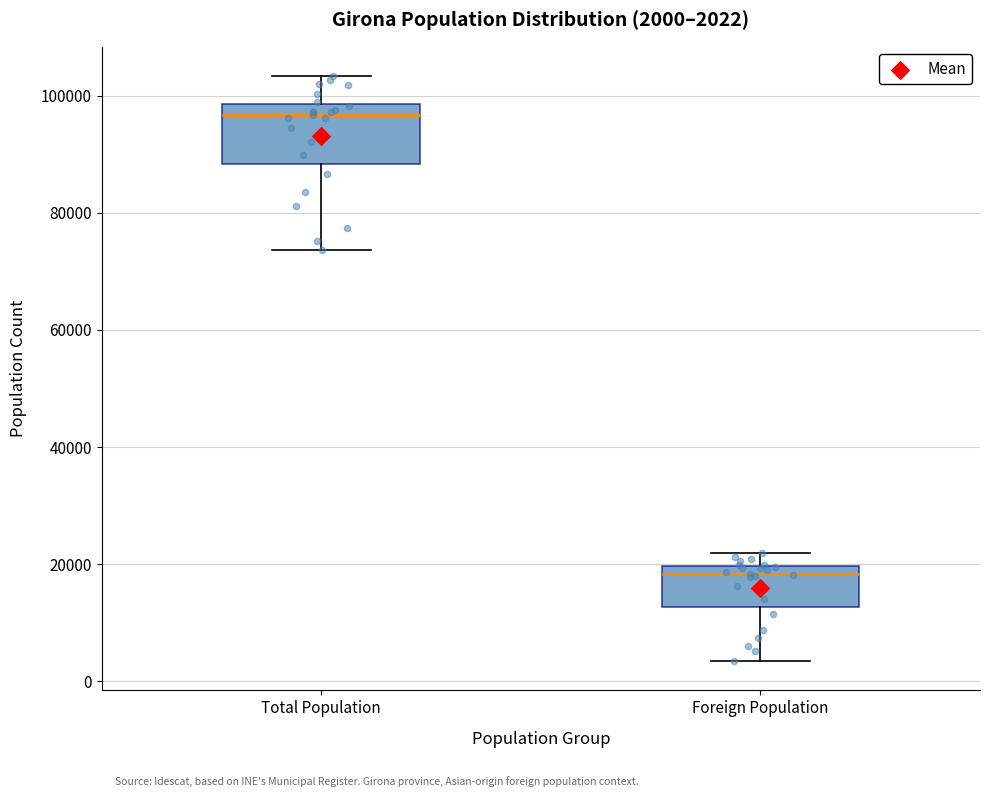

Which box is the tallest, from its lower edge to its upper edge?

Total Population